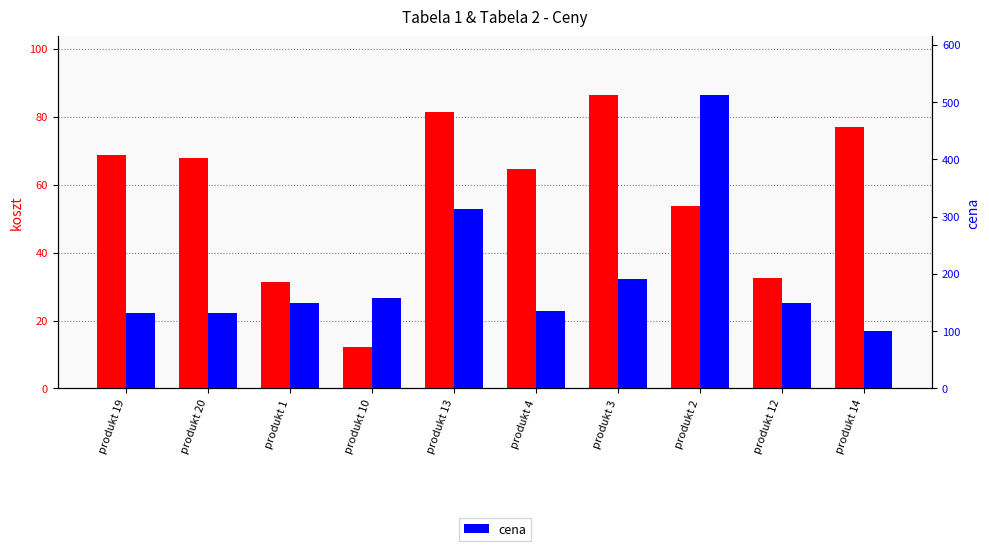

Which label corresponds to the largest value in the chart?

produkt 2